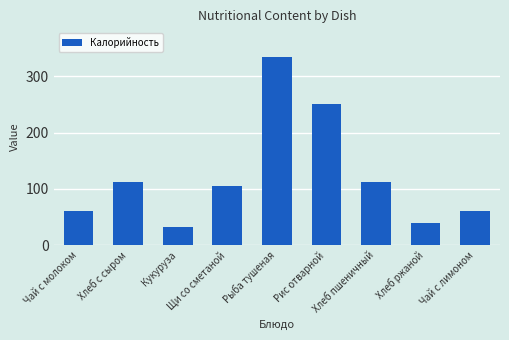

Which label corresponds to the largest value in the chart?

Рыба тушеная